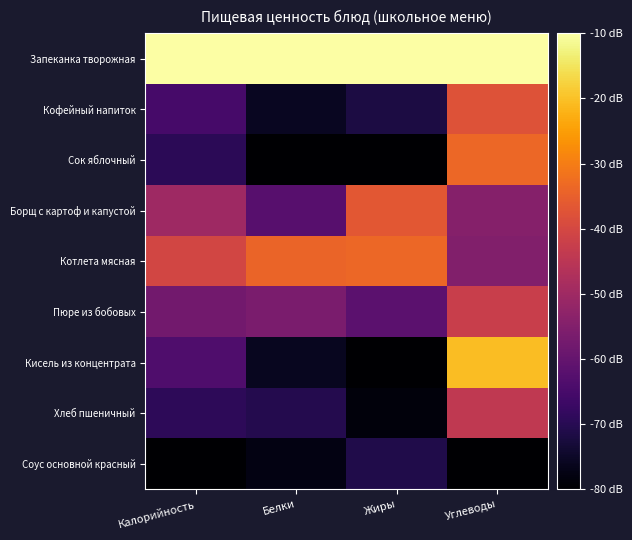

Between Калорийность and Углеводы, which series saw the biggest shift?

Кисель из концентрата